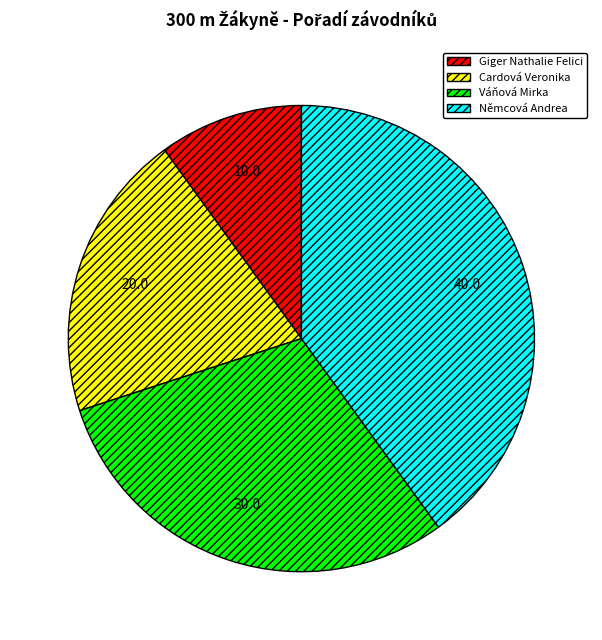

Rank the categories by value from highest to lowest.

Němcová Andrea, Váňová Mirka, Cardová Veronika, Giger Nathalie Felici